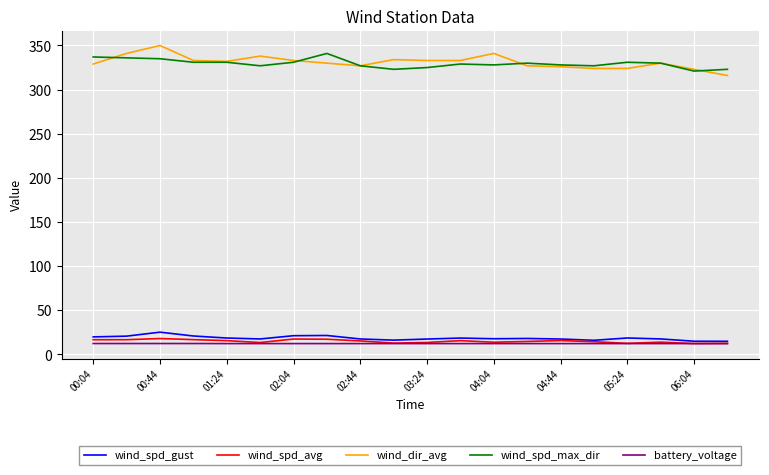

True or false: wind_spd_max_dir and wind_spd_gust cross at least once.

False